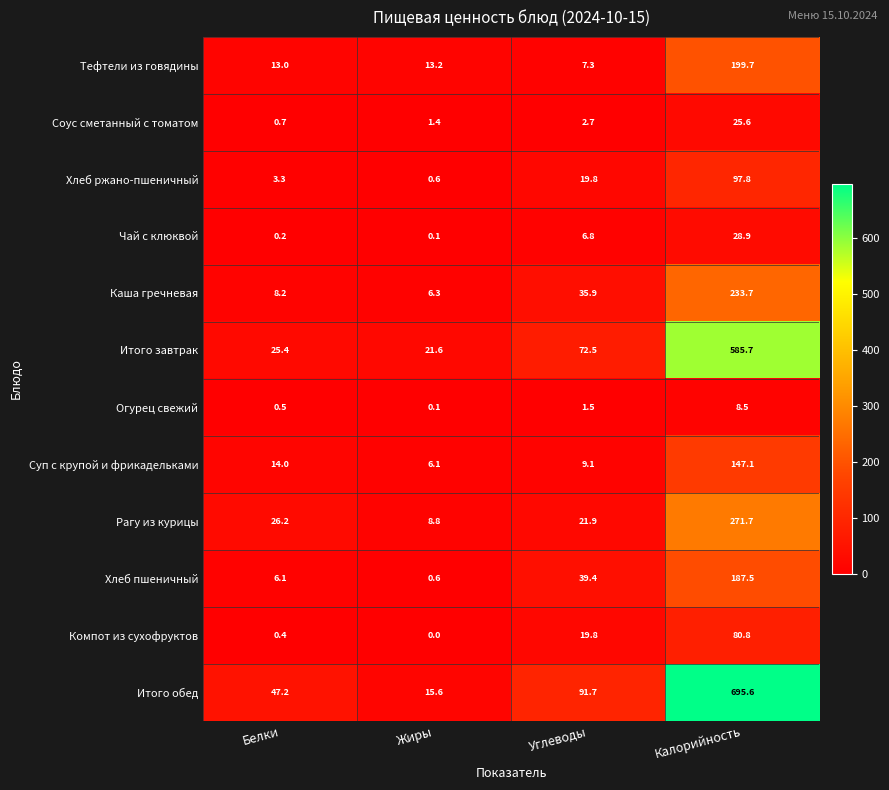

Which category has the lowest value in the Каша гречневая series?

Жиры